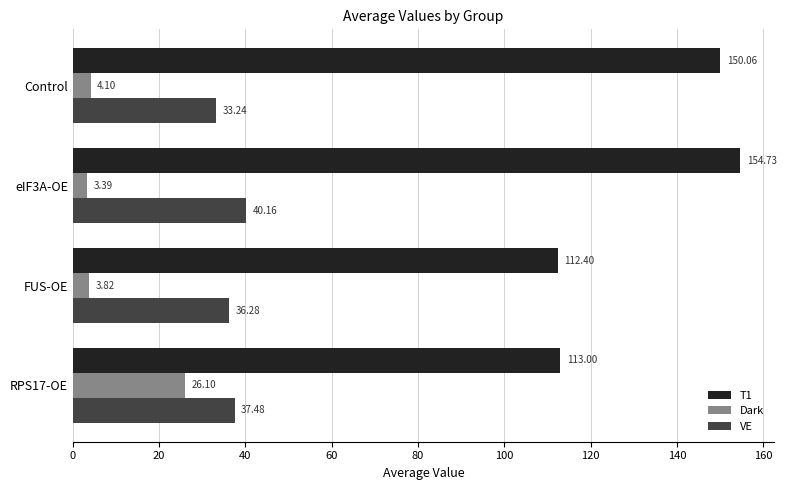

At which category is the sum across all series the highest?

eIF3A-OE